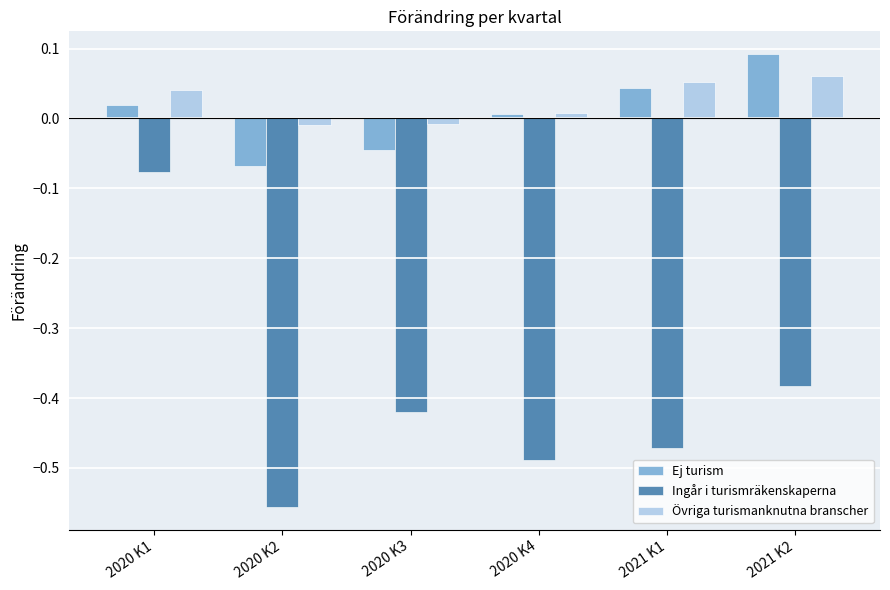

Count the Övriga turismanknutna branscher values in the range 0 to 1.

4